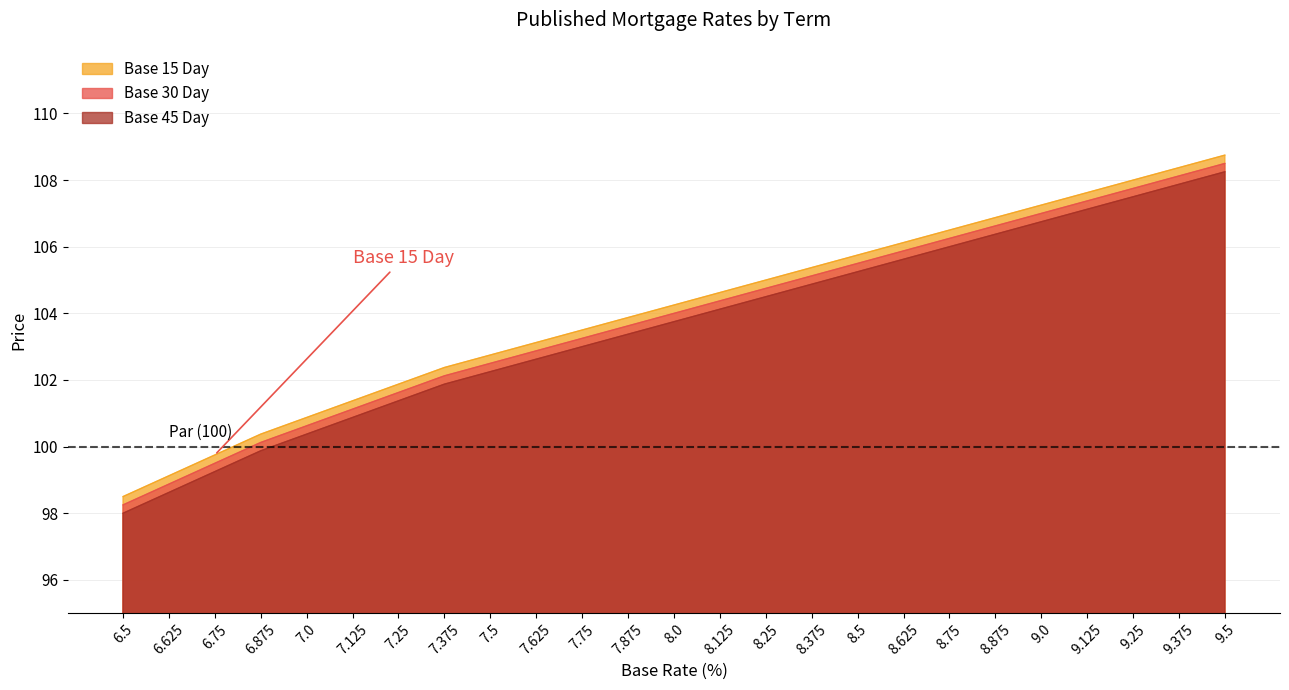

True or false: Base 45 Day has a value of 35.6 at 8.625.

False